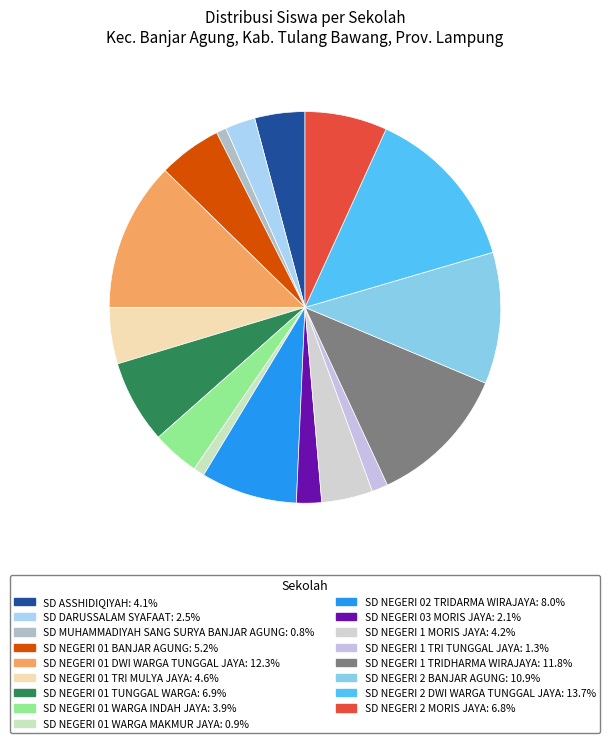

Count the number of slices in the pie.

17